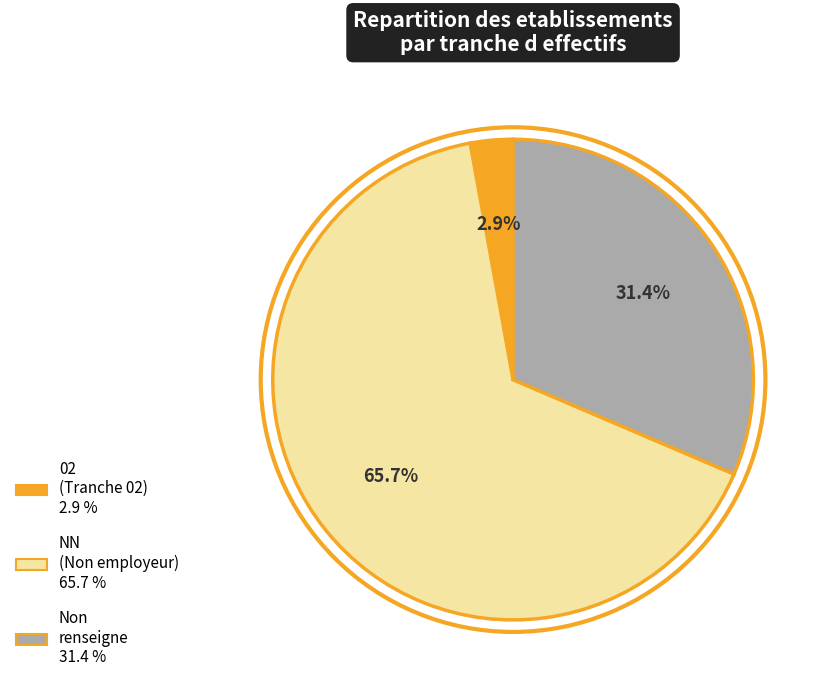

Does any single category account for the majority?

Yes